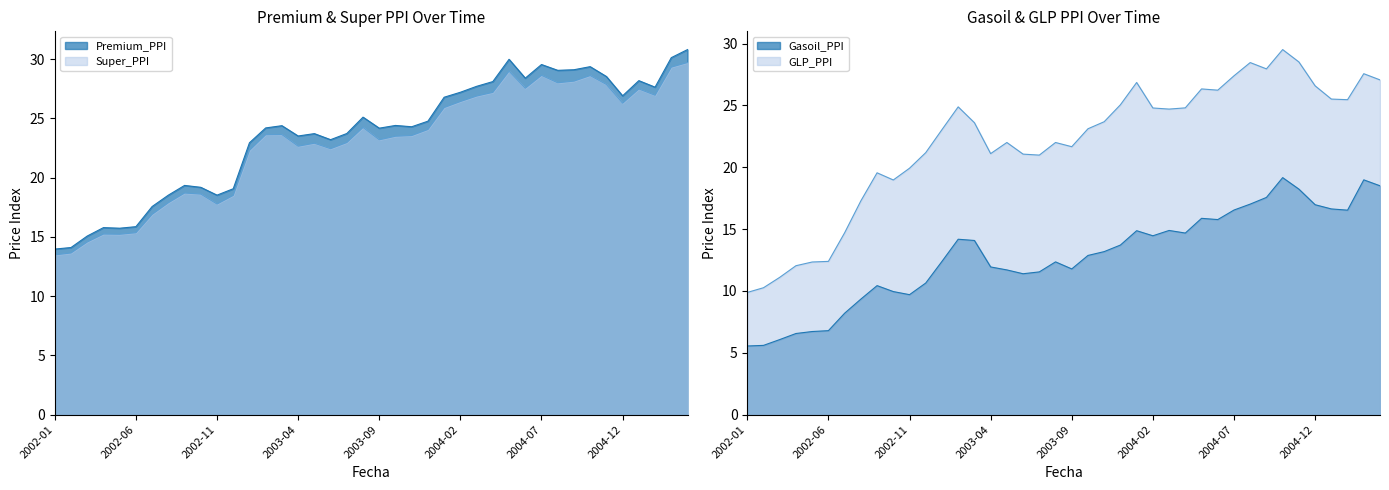

What are all the series names shown in the legend?

Premium_PPI, Super_PPI, Gasoil_PPI, GLP_PPI